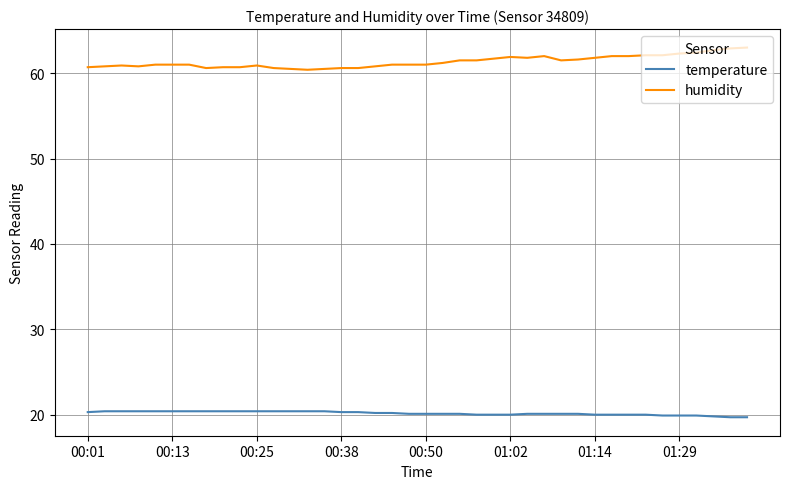

Rank the series by their average value, from lowest to highest.

temperature, humidity